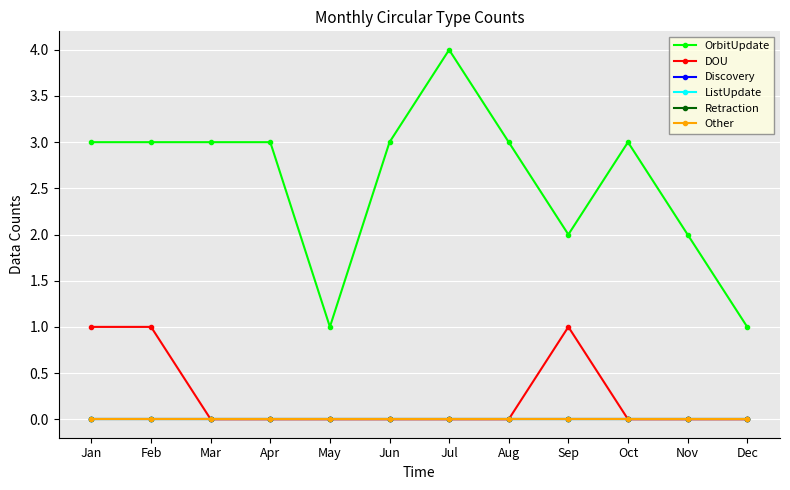

At how many categories does at least one series exceed 2?

8